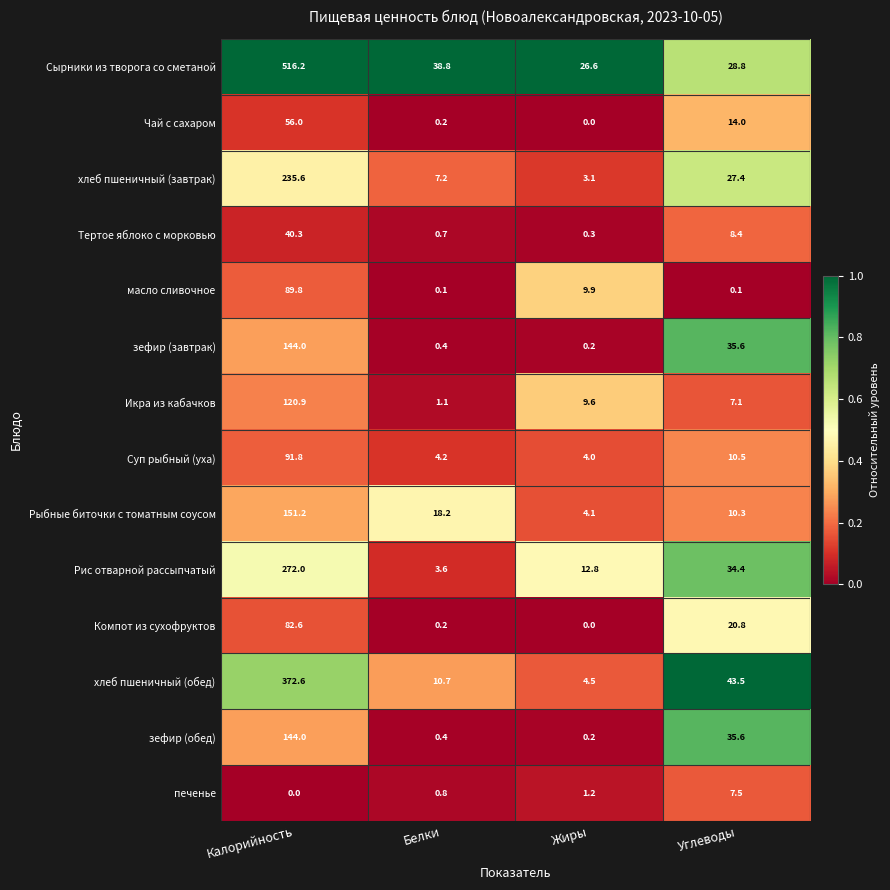

True or false: Компот из сухофруктов has a value of 25.9 at Калорийность.

False